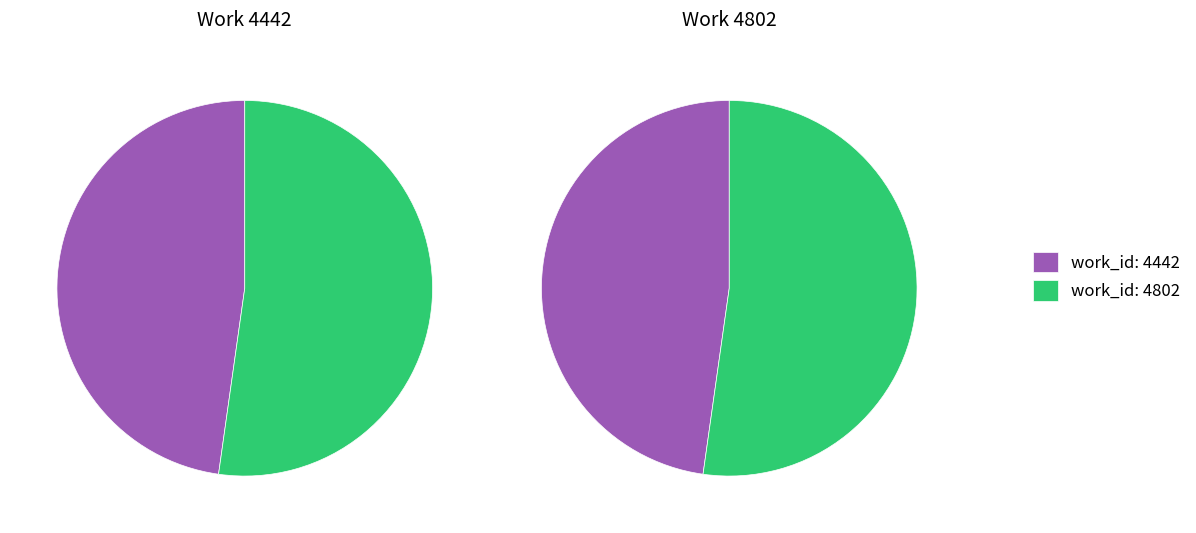

How many segments does this pie chart have?

2